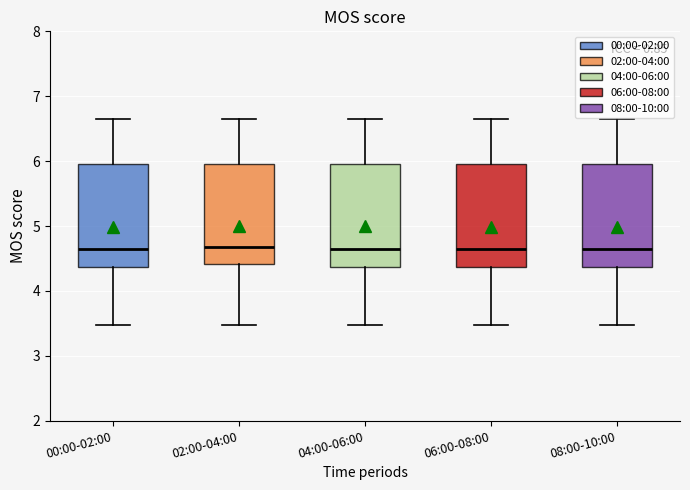

Reading left to right, read every box against the y-axis: the position of its median line, the range the box covers, and the ends of its whiskers. The values are not printed on the chart, so give them approximately, as read against the axis.

00:00-02:00: median 4.6, box 4.4 to 6.0, whiskers 3.5 to 6.7
02:00-04:00: median 4.7, box 4.4 to 6.0, whiskers 3.5 to 6.7
04:00-06:00: median 4.6, box 4.4 to 6.0, whiskers 3.5 to 6.7
06:00-08:00: median 4.6, box 4.4 to 6.0, whiskers 3.5 to 6.7
08:00-10:00: median 4.6, box 4.4 to 6.0, whiskers 3.5 to 6.7